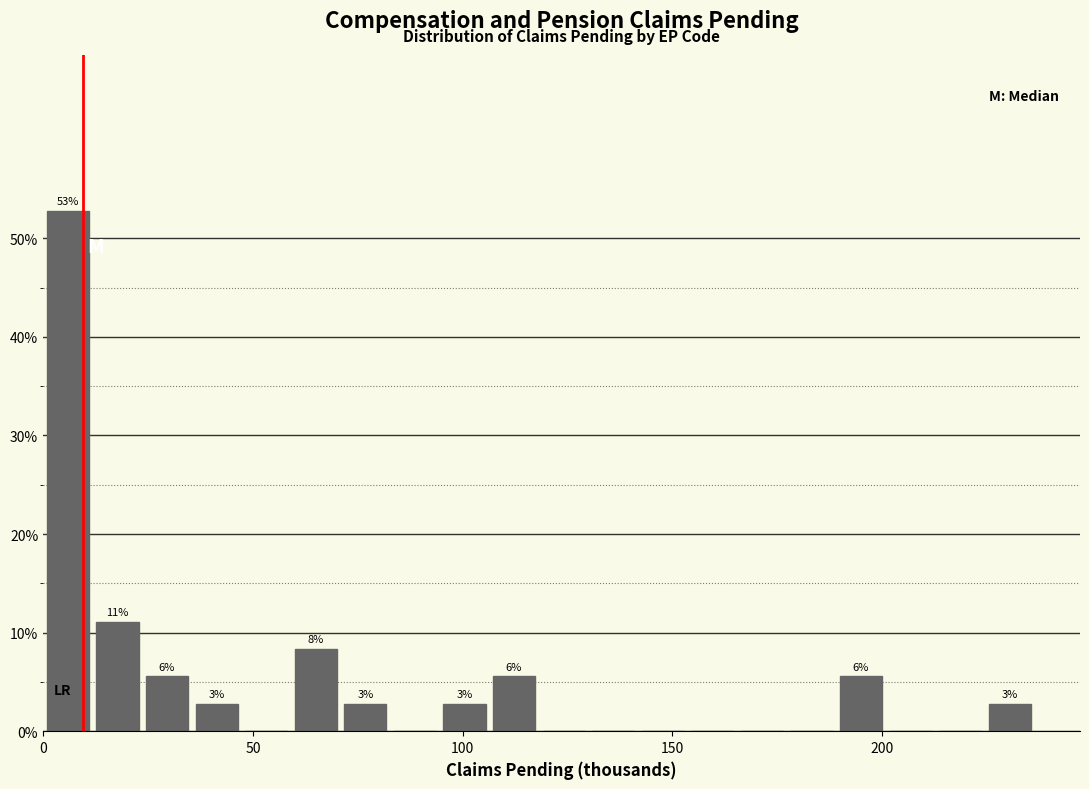

Around what value on the x-axis is the tallest bar? Give the approximate position of its centre, as read against the axis.

5